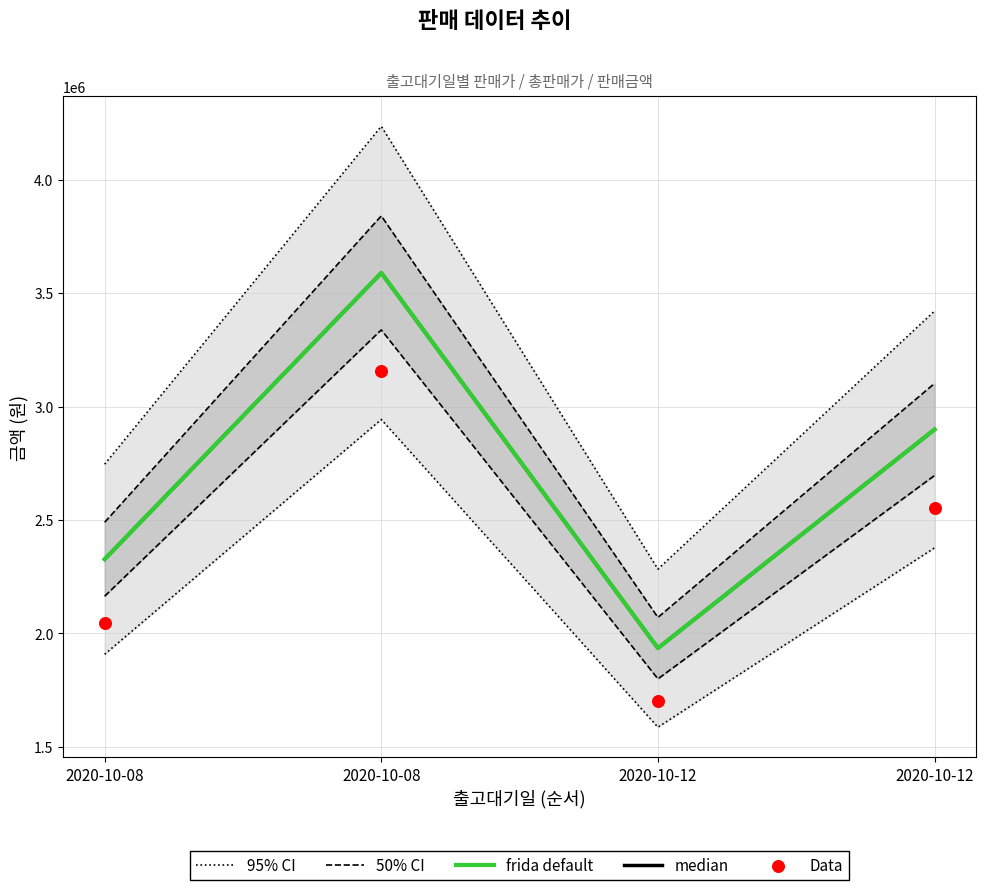

At which category is the sum across all series the highest?

2020-10-08